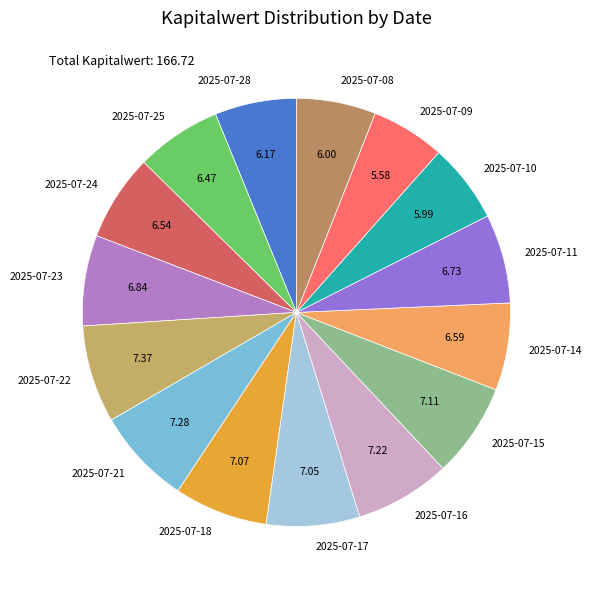

Does any single category account for the majority?

No